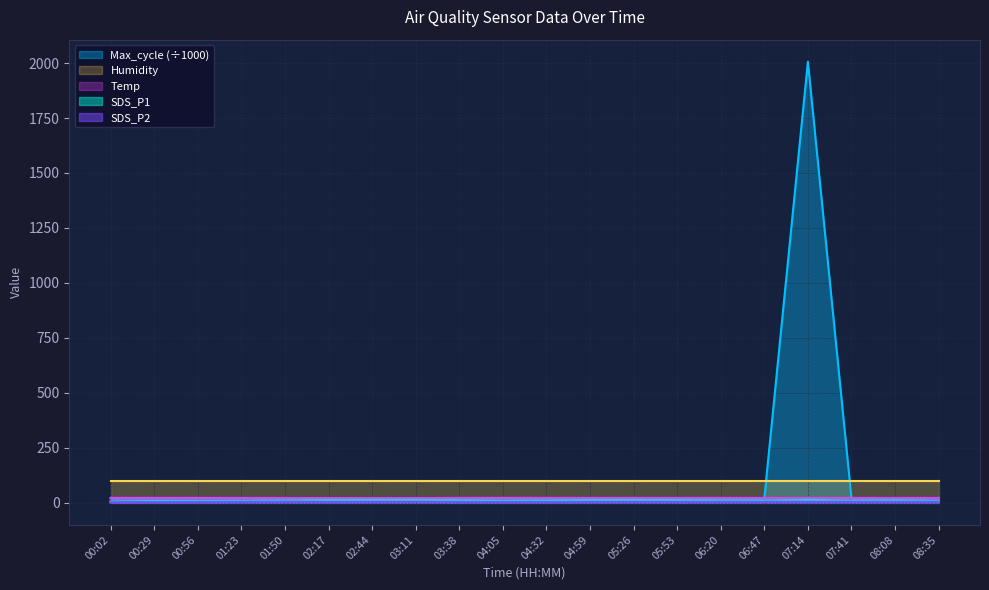

What is the value of the Max_cycle point at the 15th from the left?

20.2